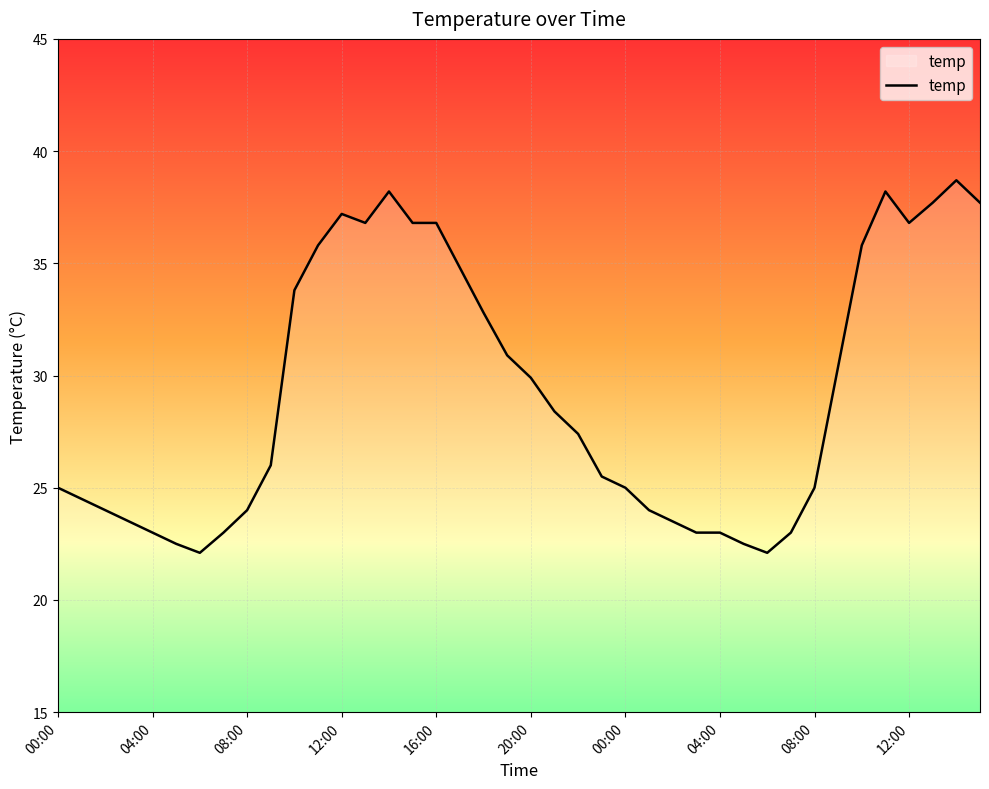

What is the minimum value shown in the chart?

22.1